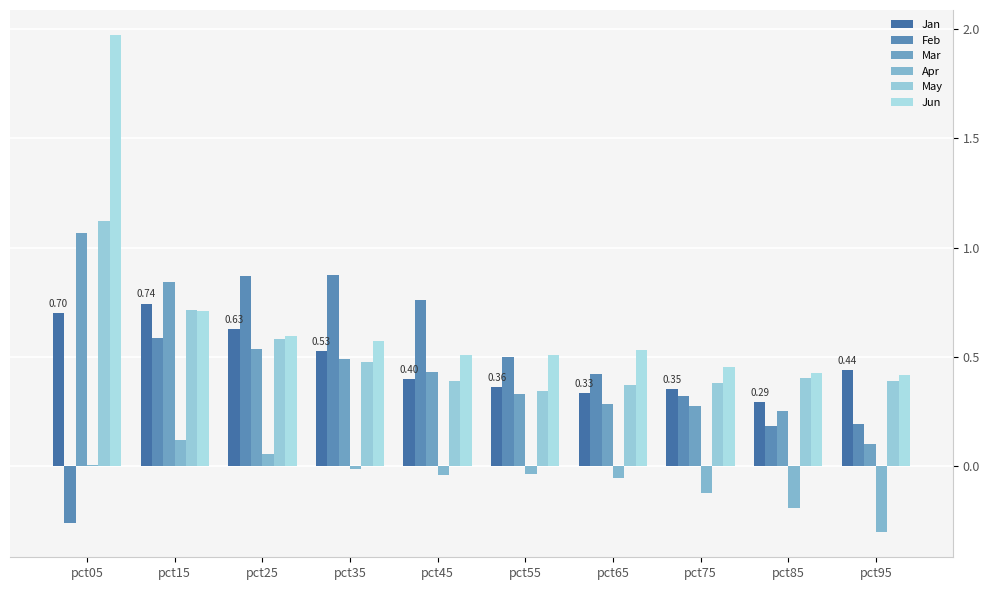

Which series has the largest total across all categories?

Jun